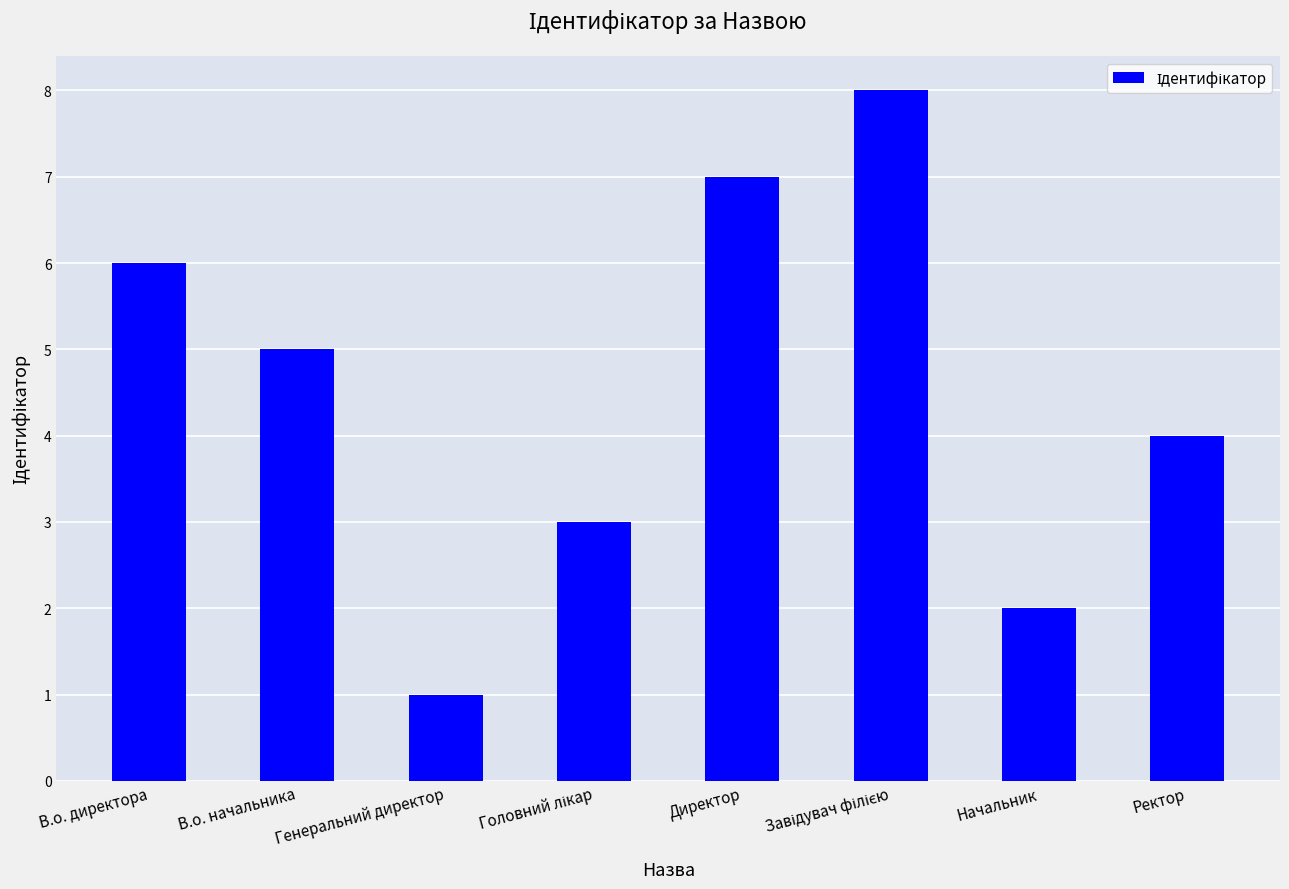

What is the maximum value shown in the chart?

8